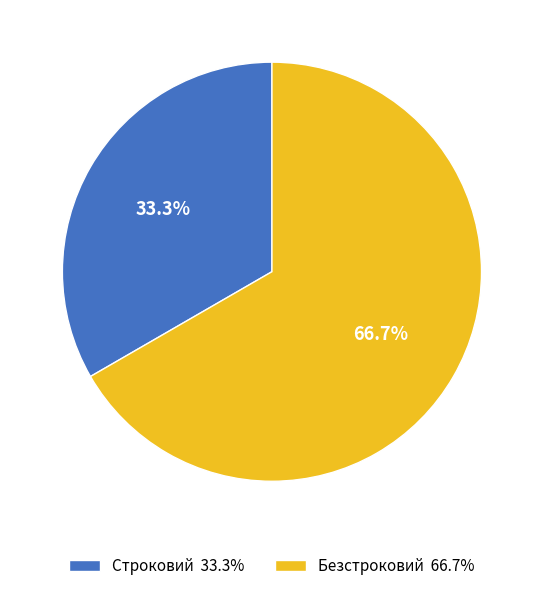

Approximately how many times larger is the value at Безстроковий compared to Строковий?

2.0